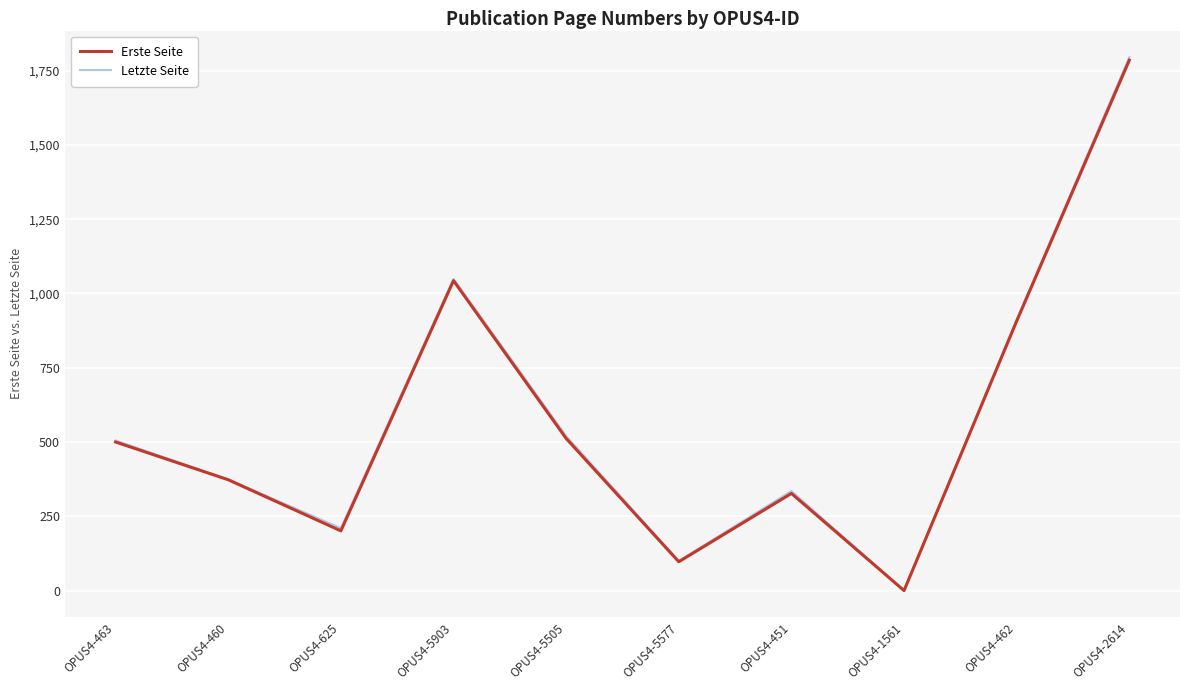

Reading right to left, transcribe all the data shown in this chart.

Erste Seite: 1785	907	0	327	97	512	1043	201	373	500
Letzte Seite: 1795	912	0	335	100	520	1049	210	374	505